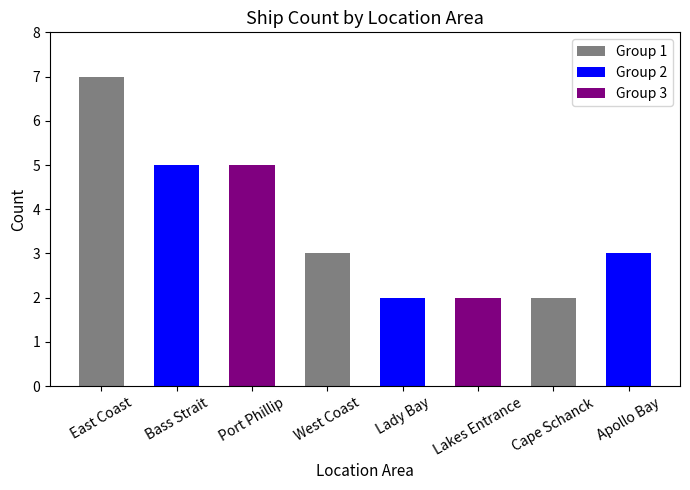

What is the difference between the maximum and minimum values?

5